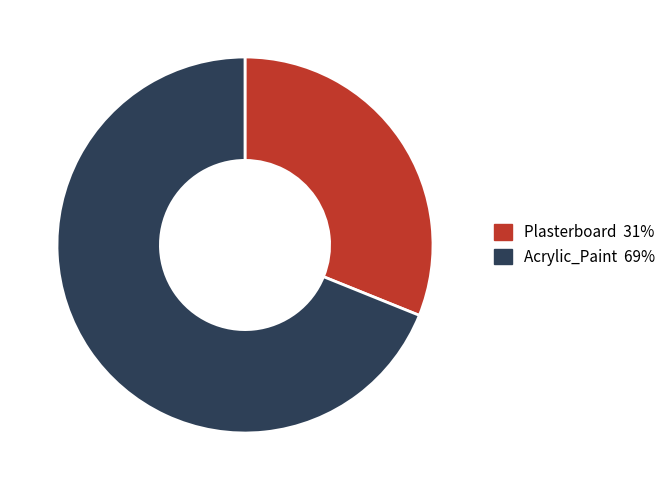

Do Plasterboard and Acrylic_Paint together represent more than half of the pie?

Yes